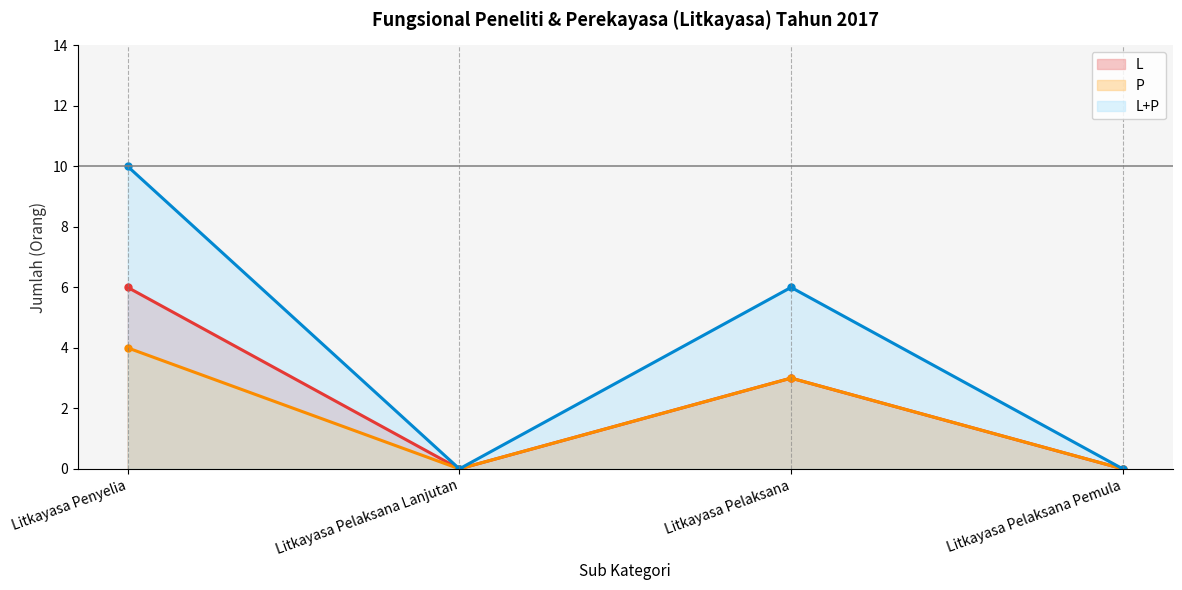

Reading left to right, what are all the values shown in this chart?

L (line): Litkayasa Penyelia=6	Litkayasa Pelaksana Lanjutan=0	Litkayasa Pelaksana=3	Litkayasa Pelaksana Pemula=0
P (line): Litkayasa Penyelia=4	Litkayasa Pelaksana Lanjutan=0	Litkayasa Pelaksana=3	Litkayasa Pelaksana Pemula=0
L+P (line): Litkayasa Penyelia=10	Litkayasa Pelaksana Lanjutan=0	Litkayasa Pelaksana=6	Litkayasa Pelaksana Pemula=0